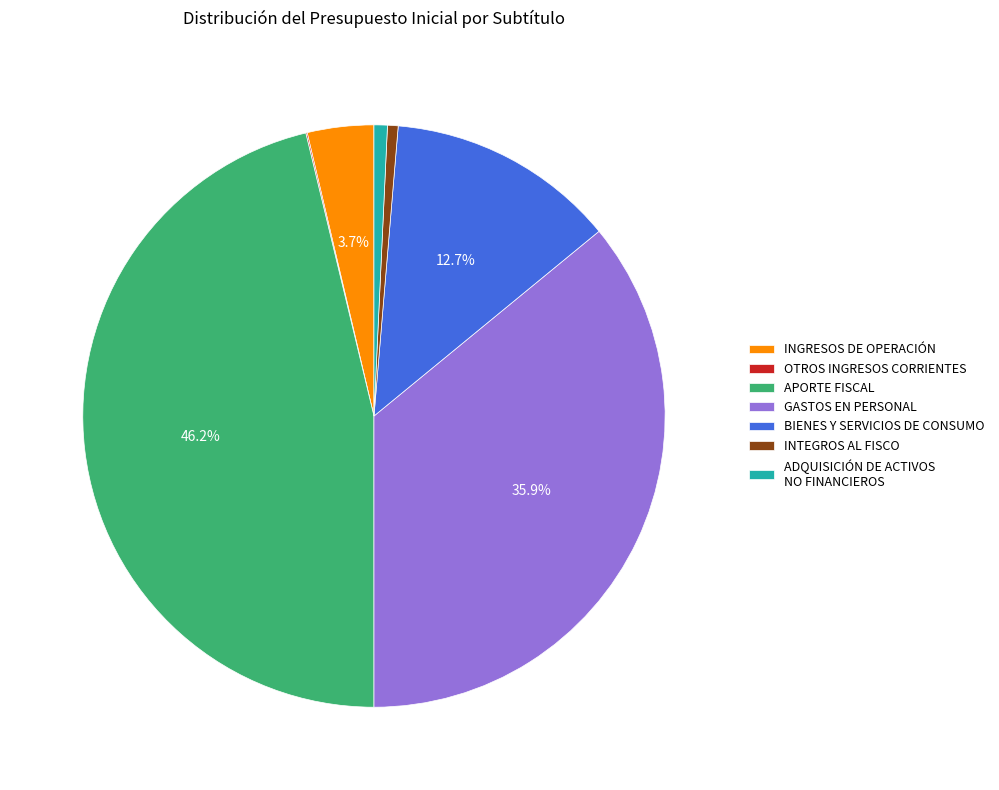

Which has a higher value, BIENES Y SERVICIOS DE CONSUMO or INGRESOS DE OPERACIÓN?

BIENES Y SERVICIOS DE CONSUMO